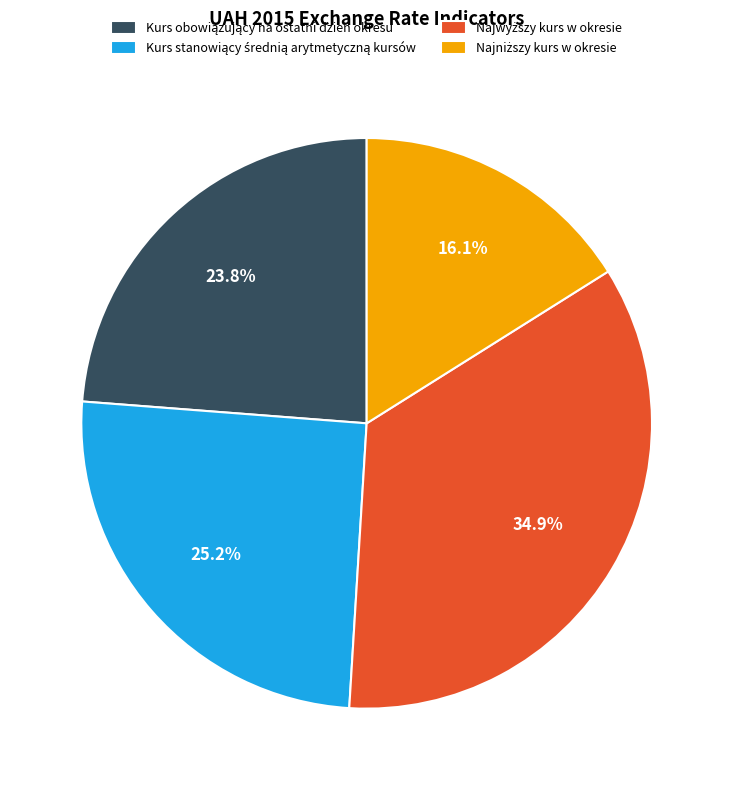

Is there any slice that represents more than half of the pie?

No